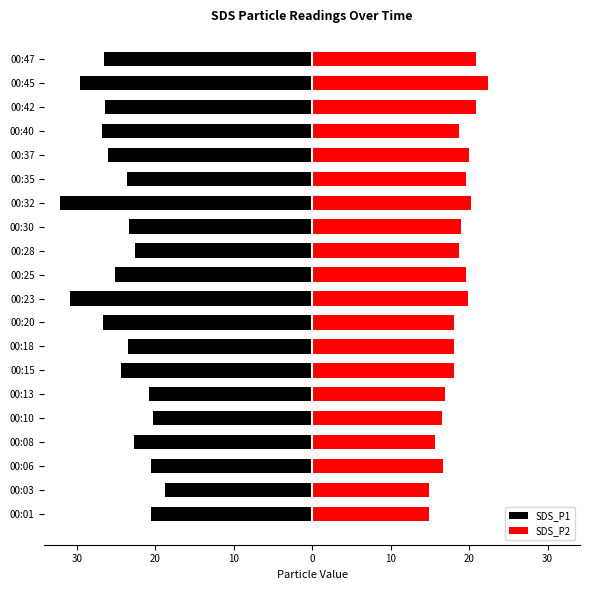

Reading right to left, transcribe all the data shown in this chart.

SDS_P1: -26.6	-29.6	-26.5	-26.8	-26.1	-23.7	-32.1	-23.3	-22.5	-25.2	-30.9	-26.6	-23.4	-24.3	-20.9	-20.3	-22.7	-20.6	-18.8	-20.5
SDS_P2: 20.8	22.4	20.9	18.7	19.9	19.6	20.3	19.0	18.8	19.6	19.8	18.1	18.1	18.1	16.9	16.5	15.7	16.7	14.9	14.9